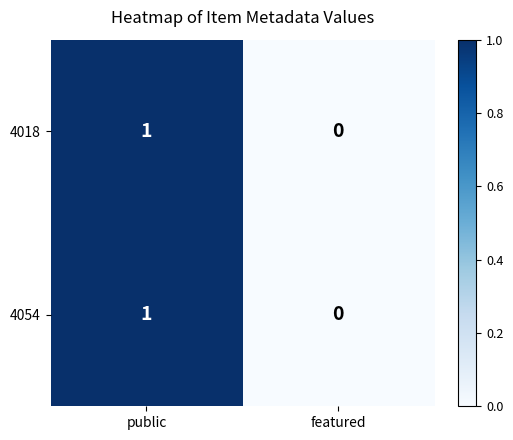

True or false: 4018 has a value of 1 at featured.

False